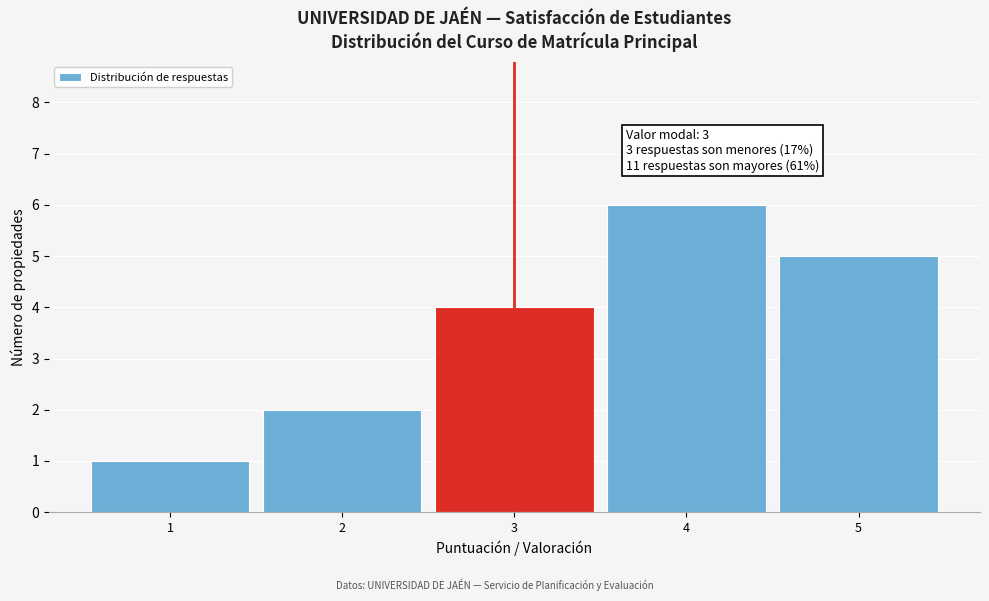

Over which range of the x-axis is the bar tallest?

3.5 to 4.5